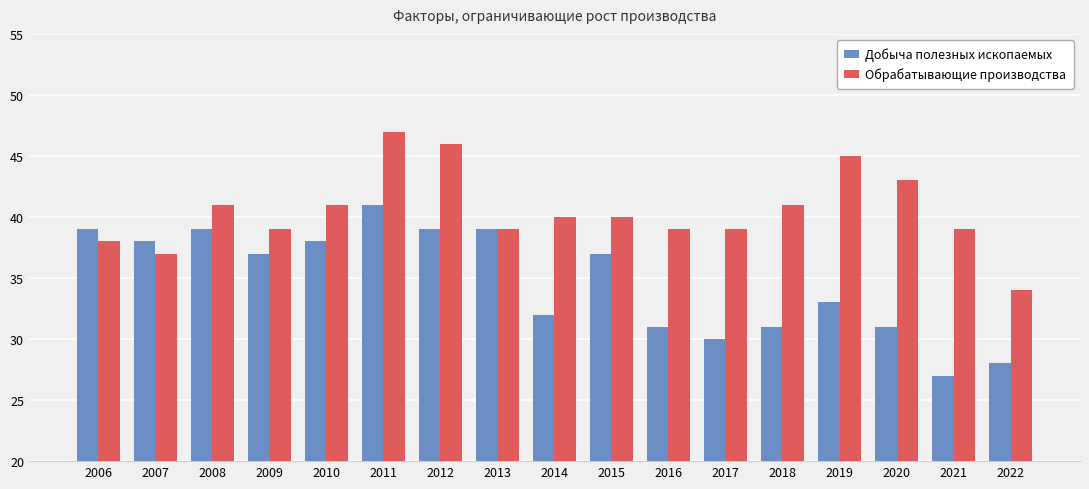

Which series has the widest spread of values?

Добыча полезных ископаемых